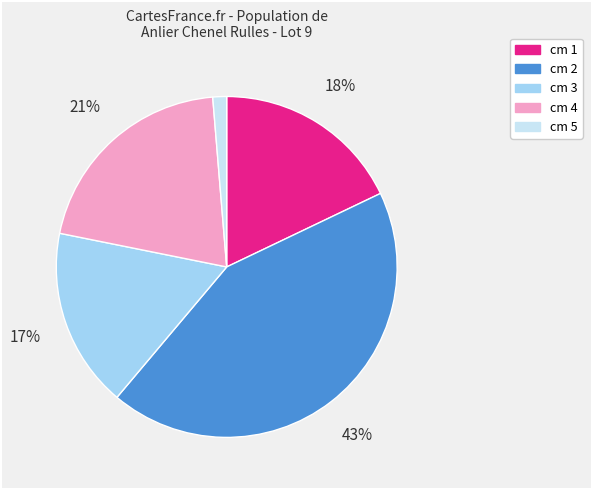

Is there a majority slice in this chart?

No